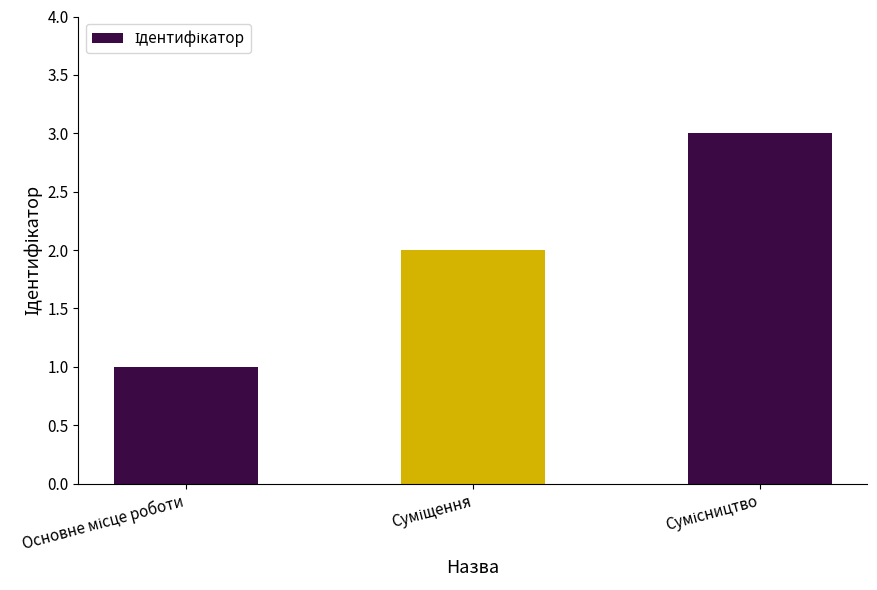

What is the greatest value displayed?

3